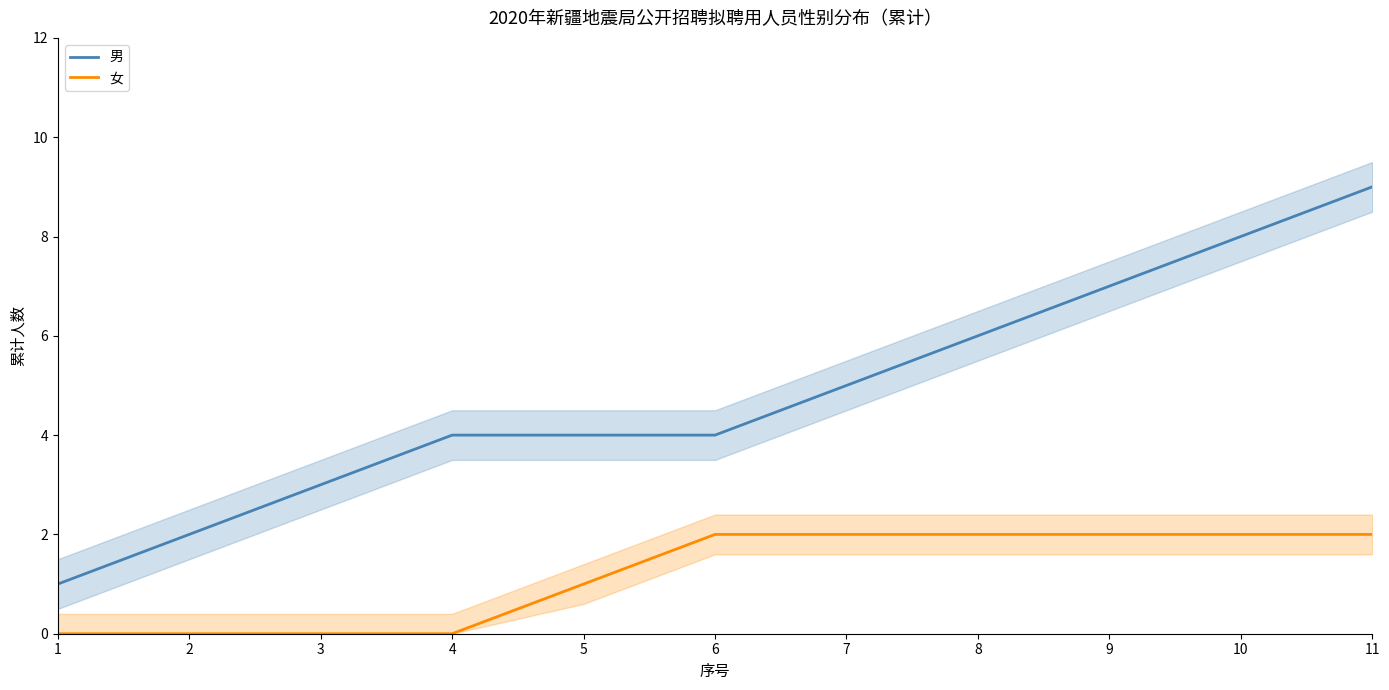

How many lines are shown in the chart?

2